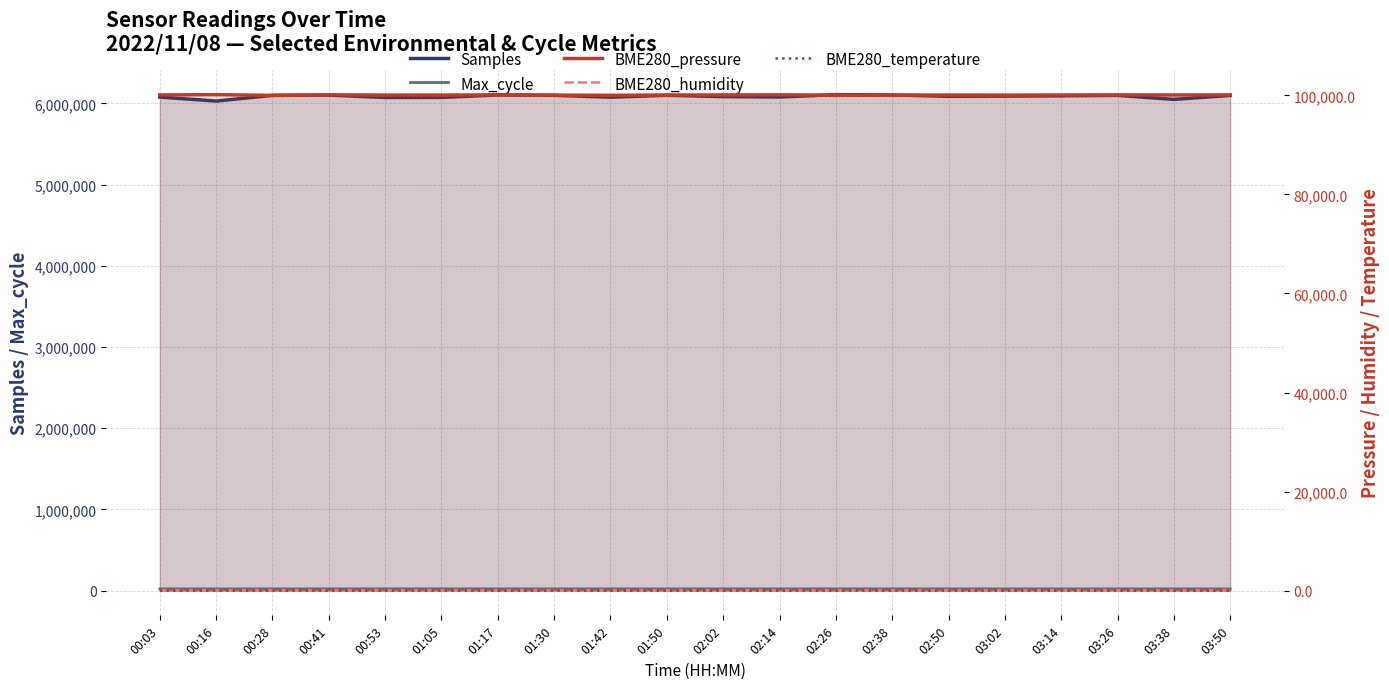

Which category has the lowest value in the Samples series?

00:16